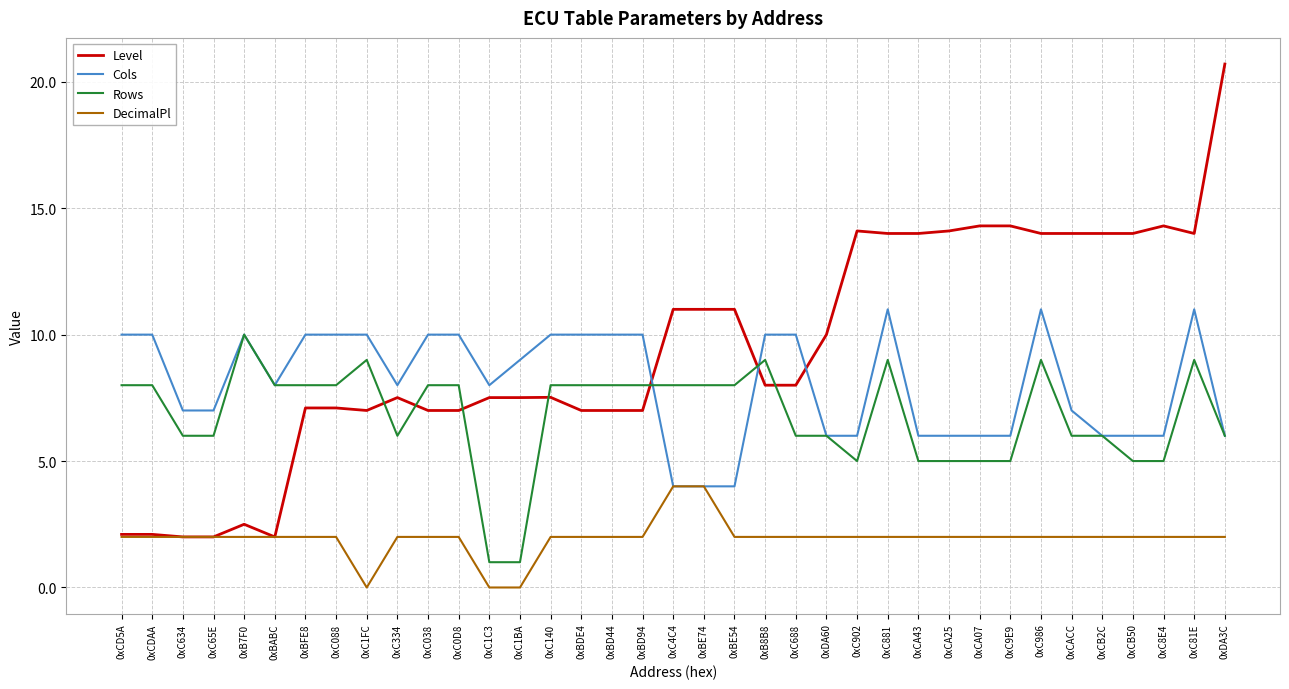

True or false: Rows has a value of 2.9 at 0xC0D8.

False